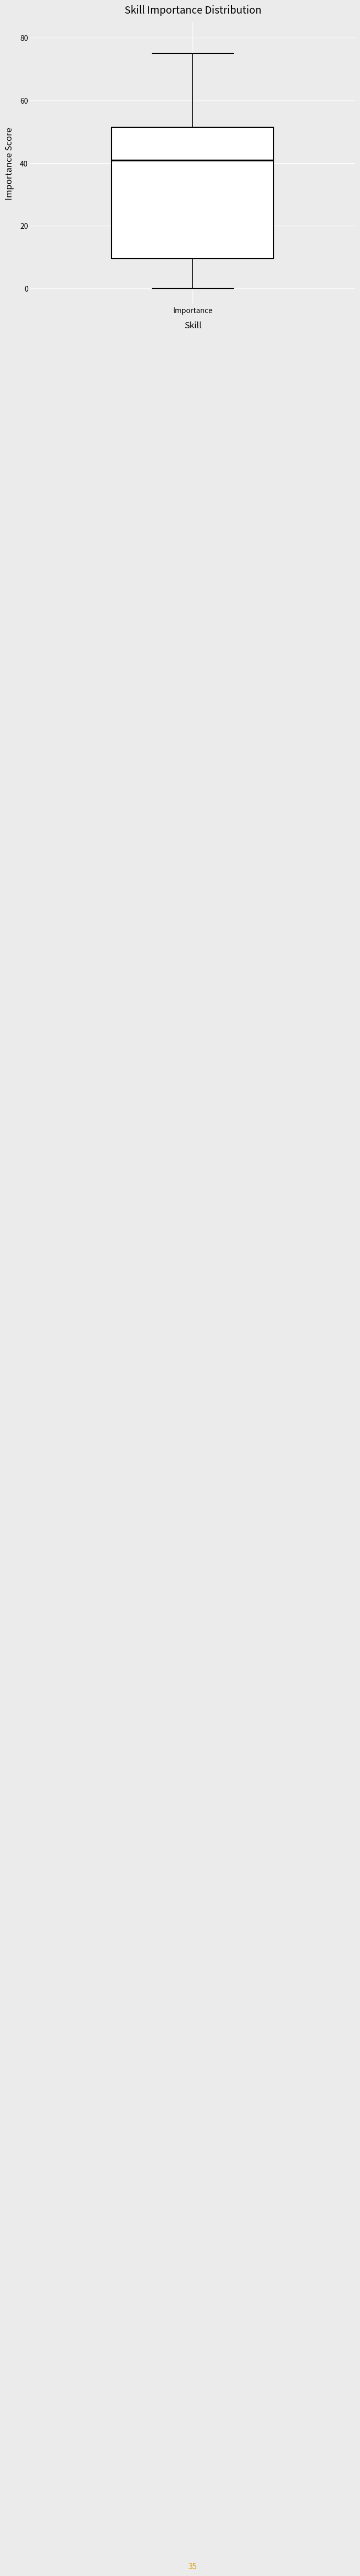

Read this box plot against the y-axis: the position of the median line, the range covered by the box, and the ends of both whiskers. The values are not printed on the chart, so give them approximately, as read against the axis.

median 42, box 10 to 52, whiskers 0 to 76